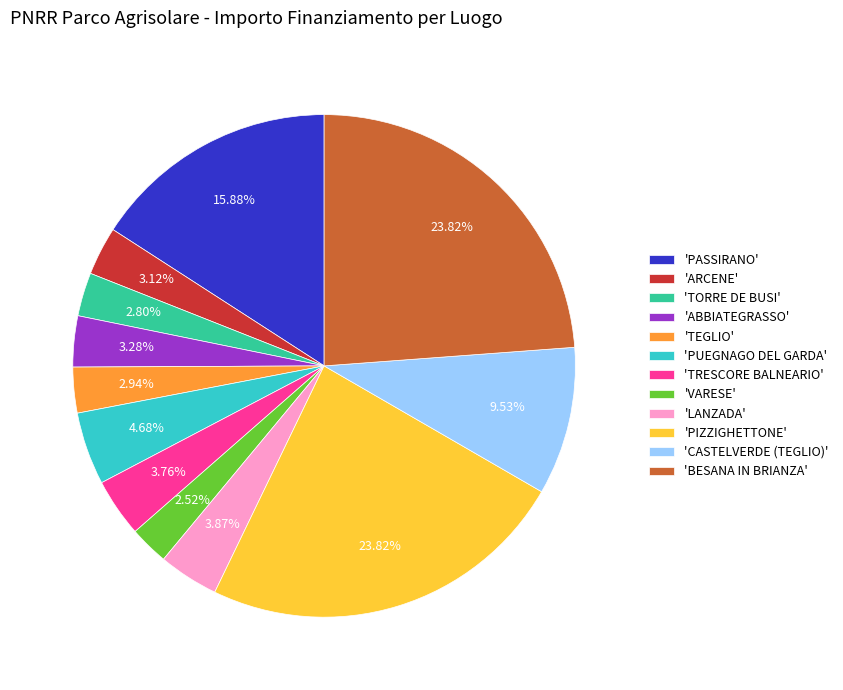

Is there any slice that represents more than half of the pie?

No